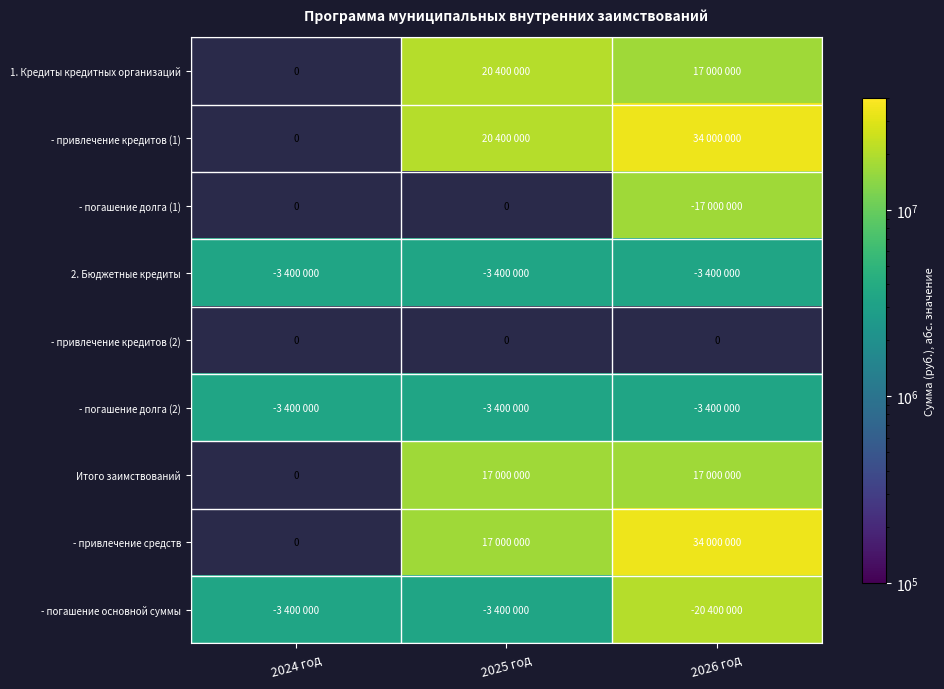

At which category does the chart reach its peak across all series?

2026 год